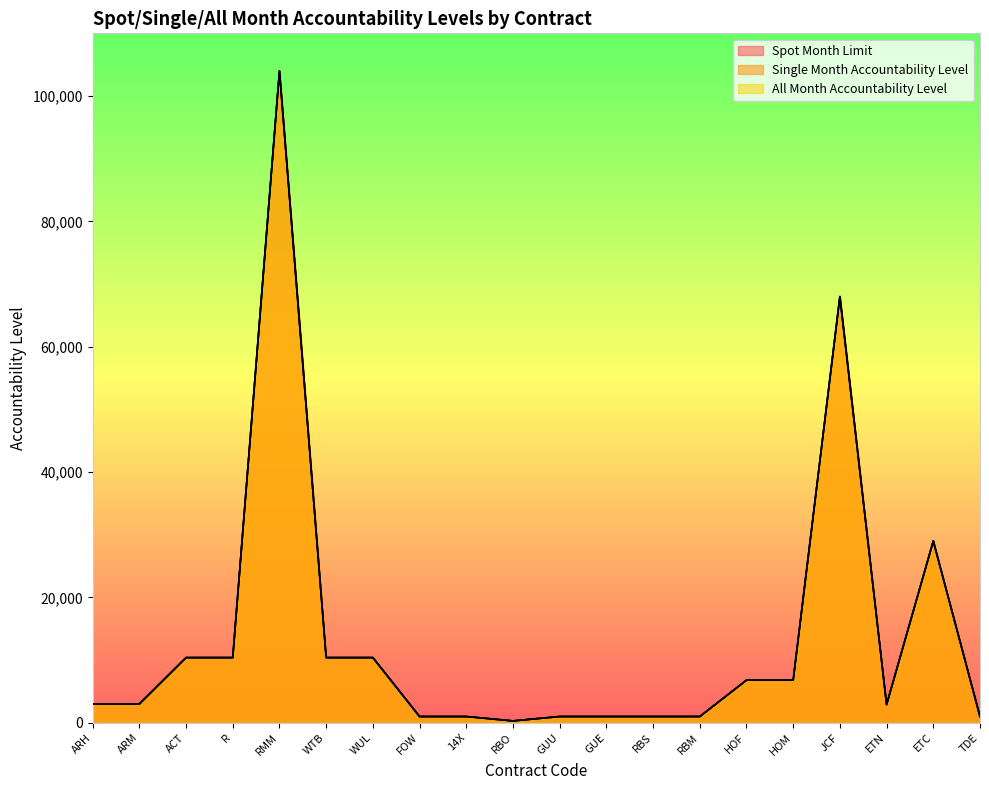

How many series are shown in this chart?

3